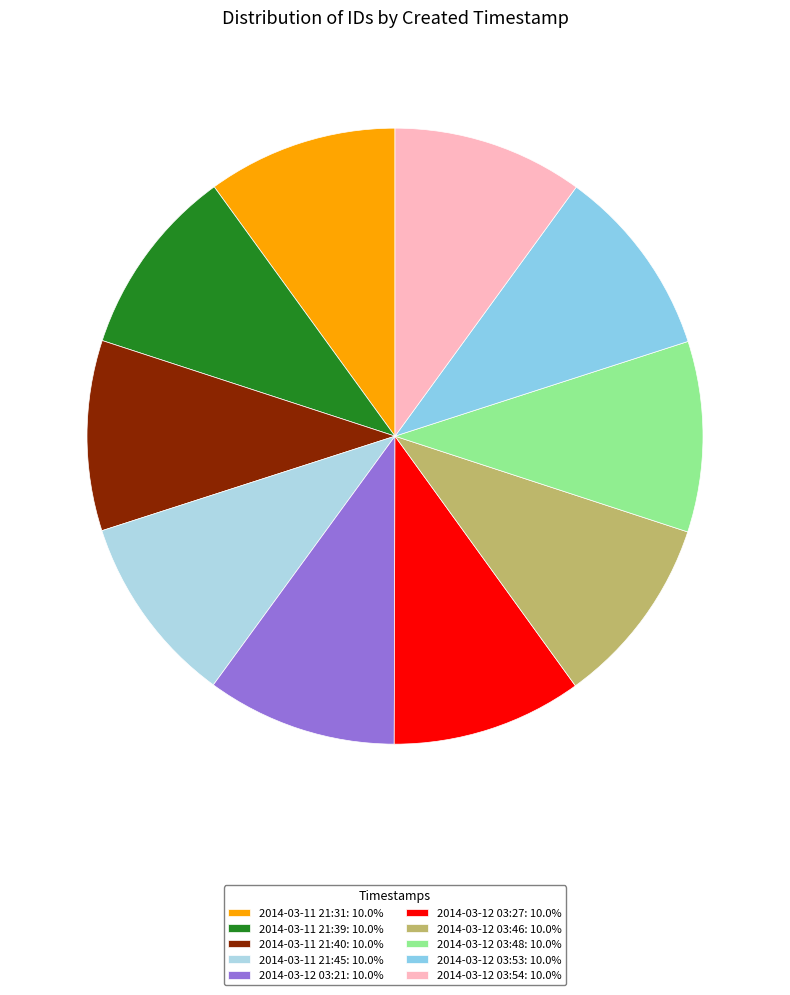

Is it true that 2014-03-12 03:21 is 16% of the pie?

False